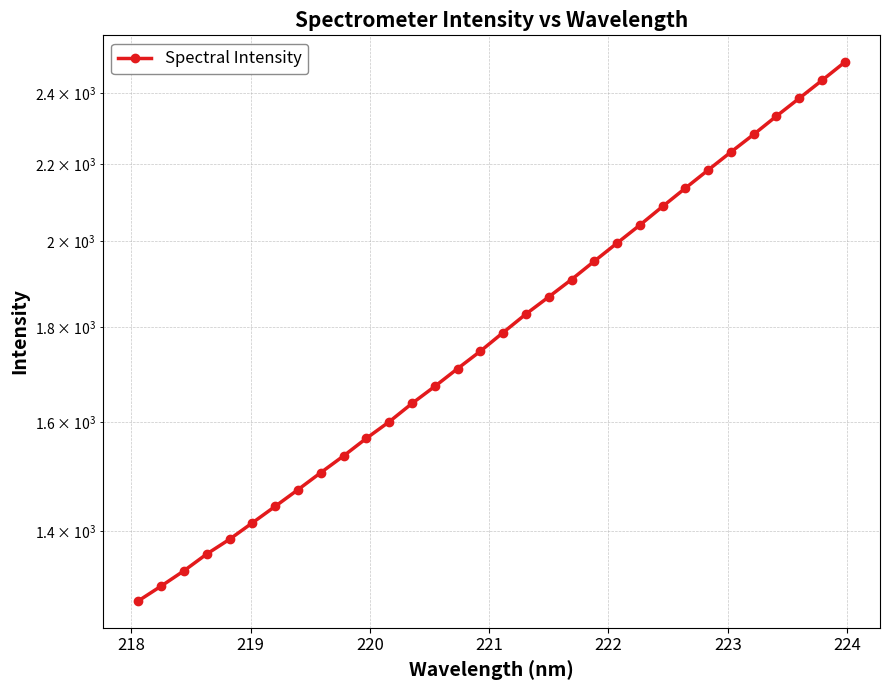

How many lines are shown in the chart?

1